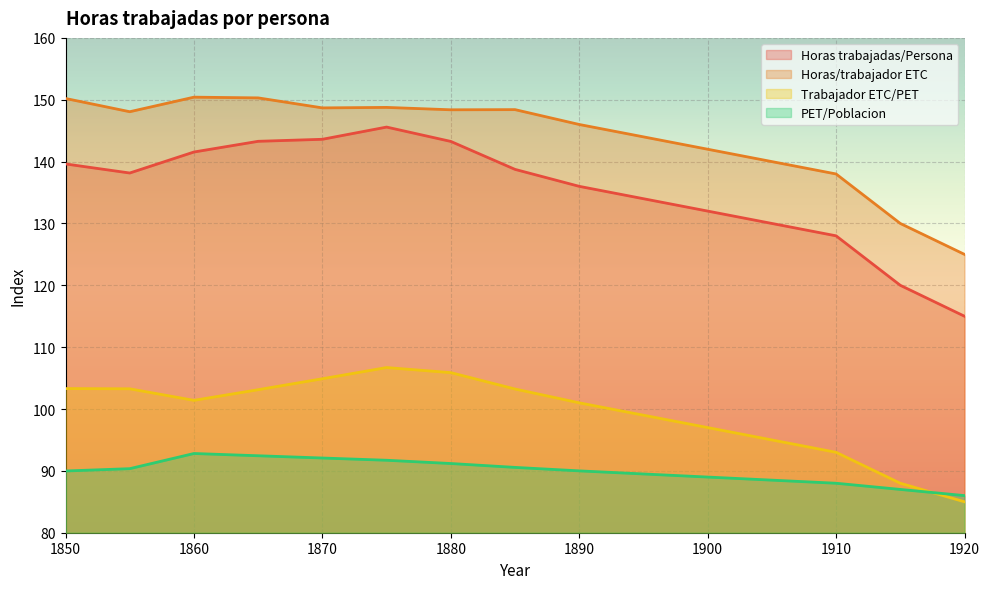

List the labels in order of Horas trabajadas/Persona value, largest first.

1875, 1870, 1865, 1880, 1860, 1850, 1885, 1855, 1890, 1895, 1900, 1905, 1910, 1915, 1920